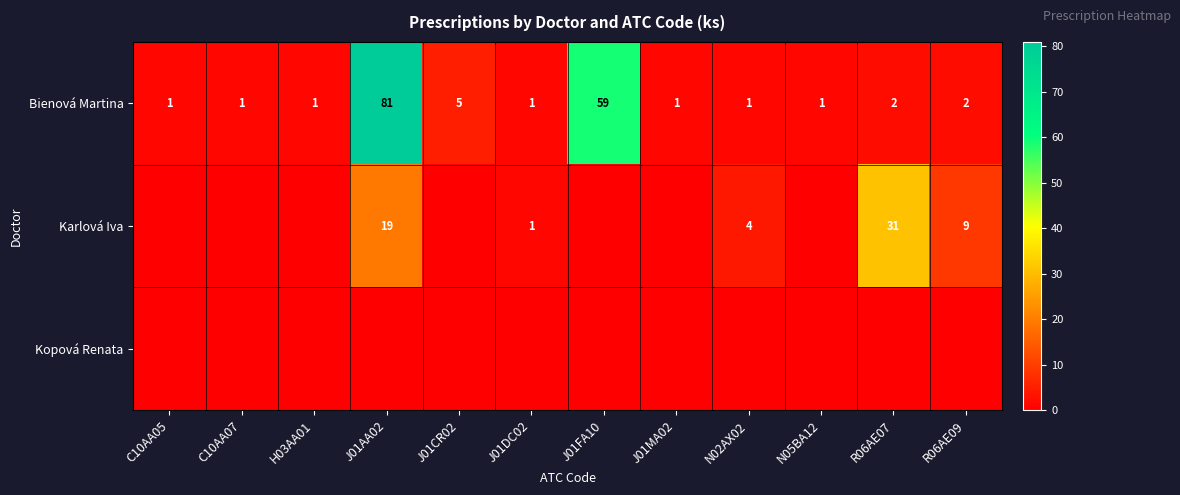

At which label does Bienová Martina reach its peak?

J01AA02